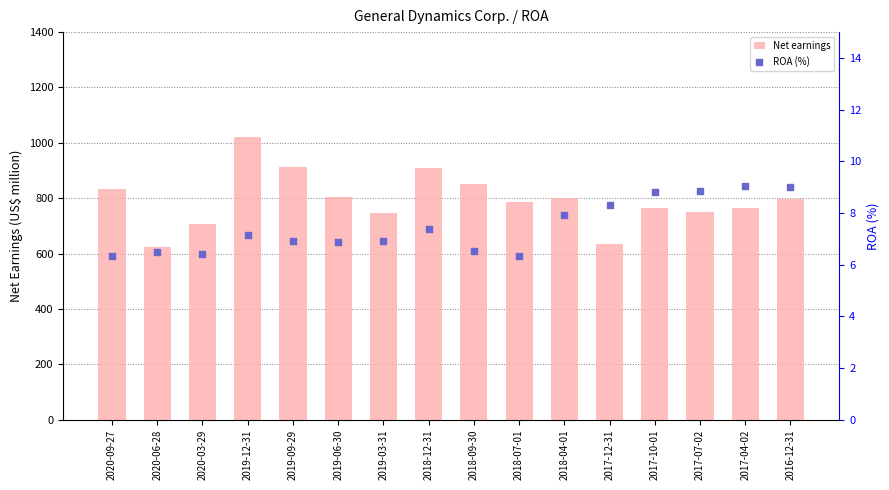

Which series has the widest spread of Y values?

Net earnings